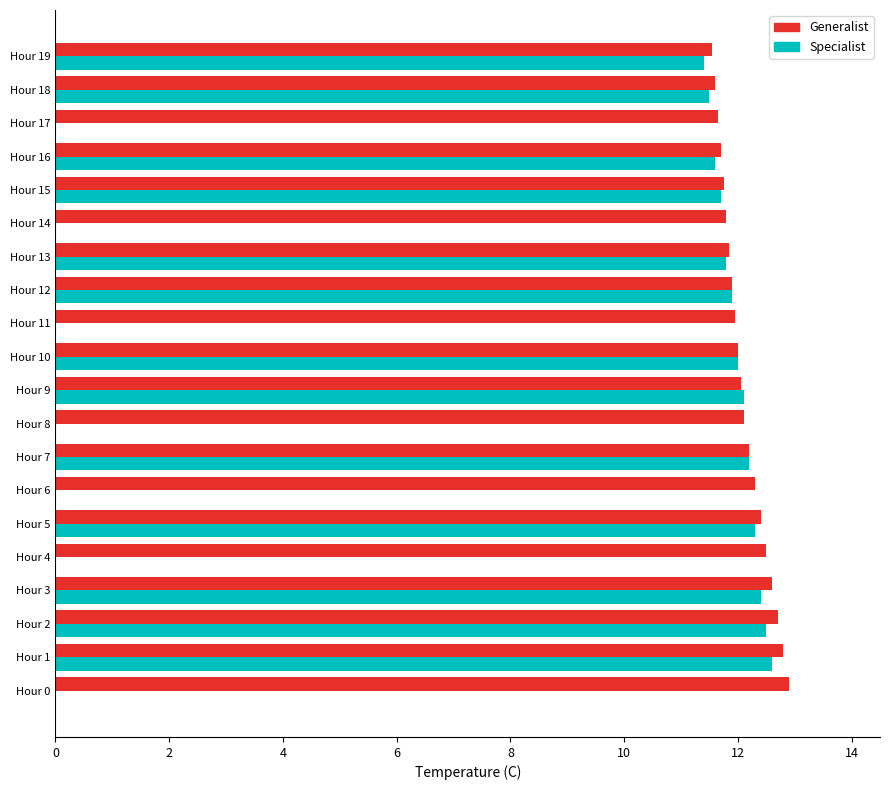

The value of Specialist at Hour 9 is 4.1. True or false?

False